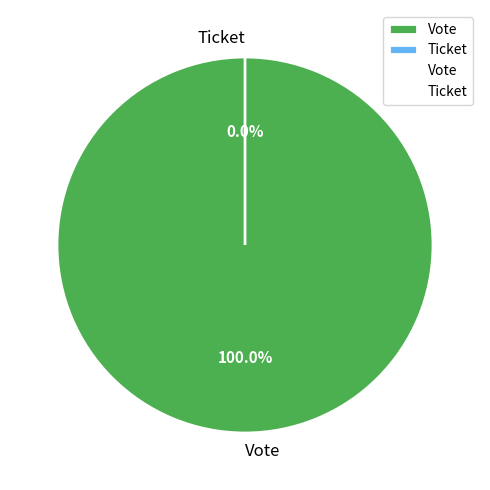

Is the sum of Ticket and Vote greater than half?

Yes